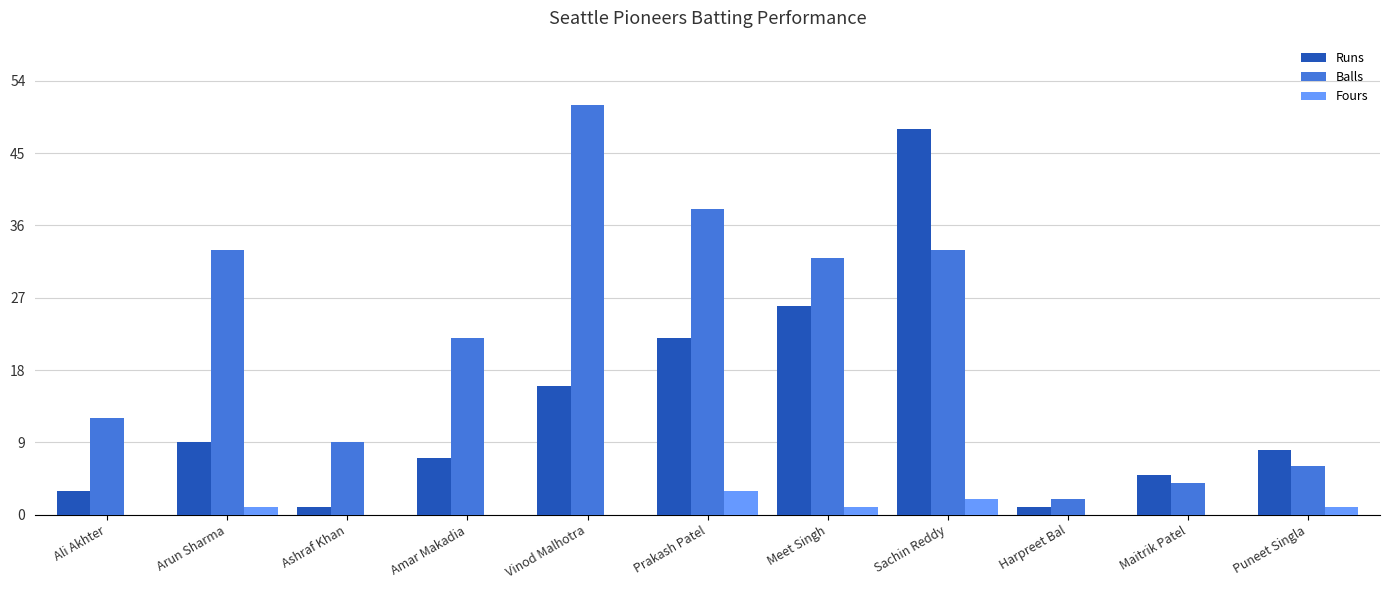

Where does the Runs series first go above 8?

Arun Sharma